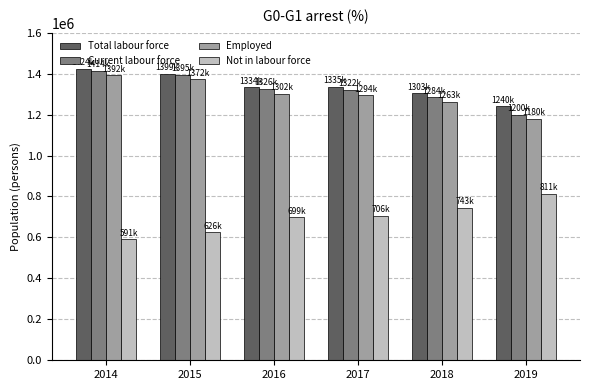

What is the value of the Not in labour force bar at the 1st from the left?

591274.0